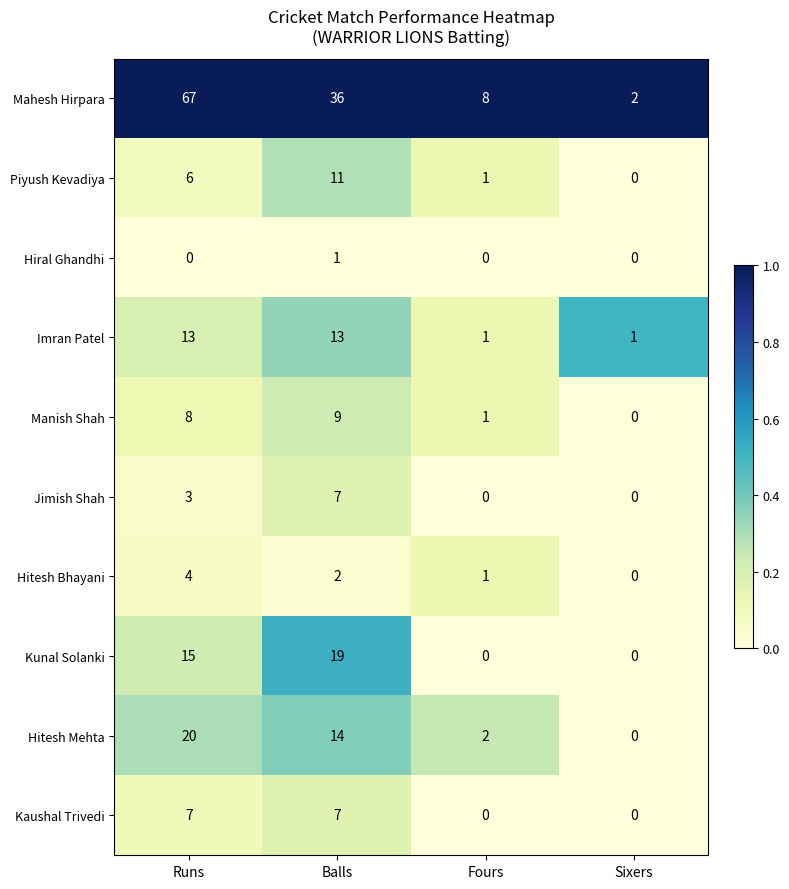

What is the total value across all series at Runs?

143